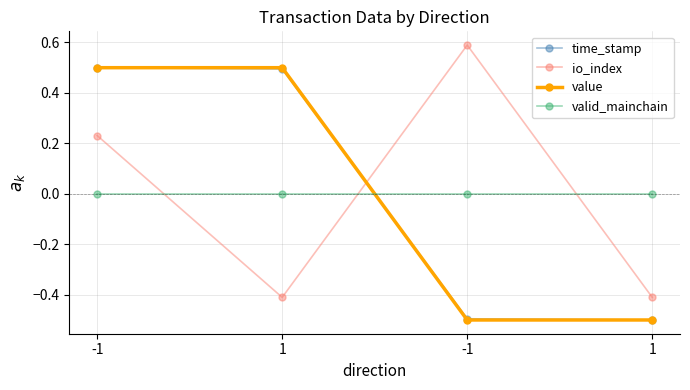

Reading left to right, list all the values displayed in this chart.

time_stamp: -1=0.5	1=0.5	-1=-0.5	1=-0.5
io_index: -1=0.2	1=-0.4	-1=0.6	1=-0.4
value: -1=0.5	1=0.5	-1=-0.5	1=-0.5
valid_mainchain: -1=0.0	1=0.0	-1=0.0	1=0.0